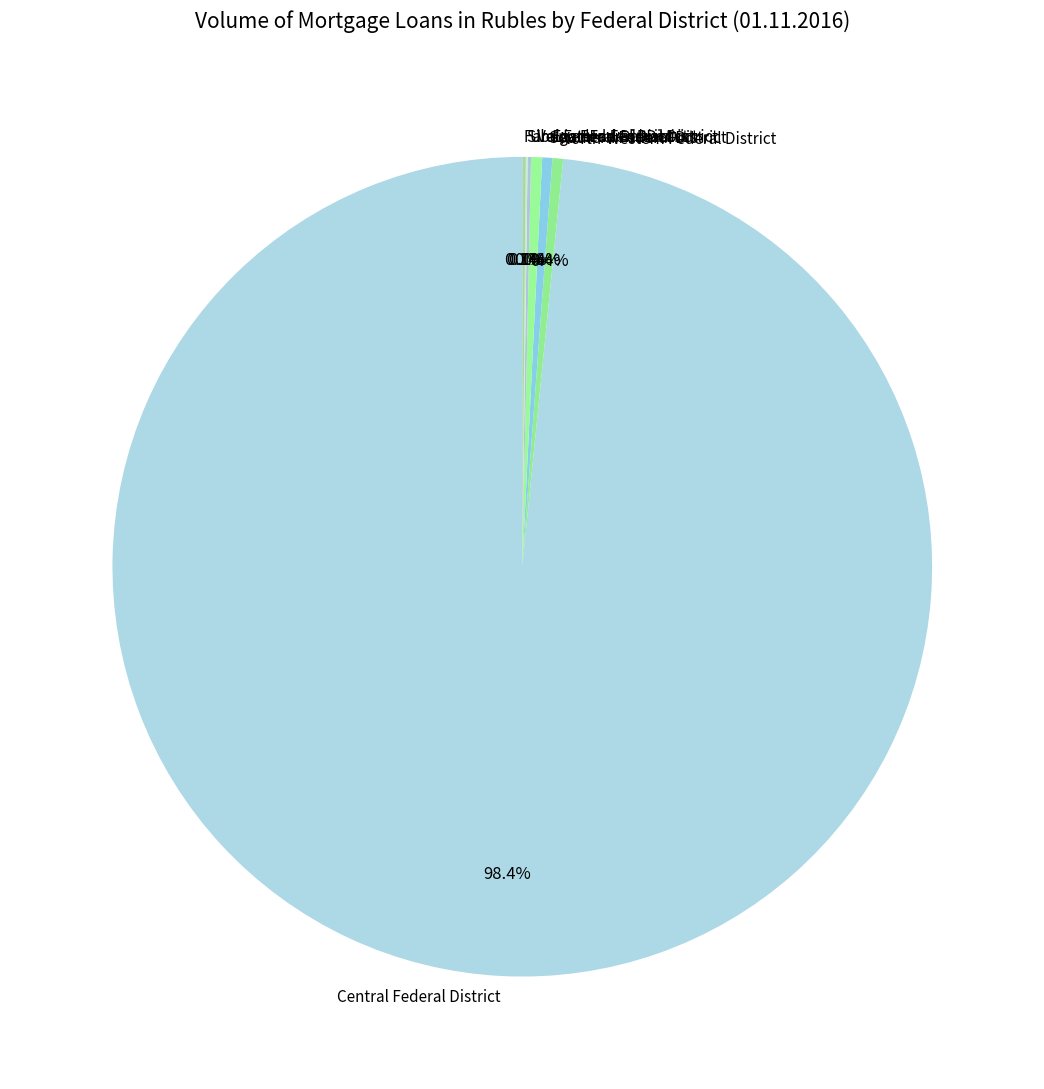

Is there a majority slice in this chart?

Yes